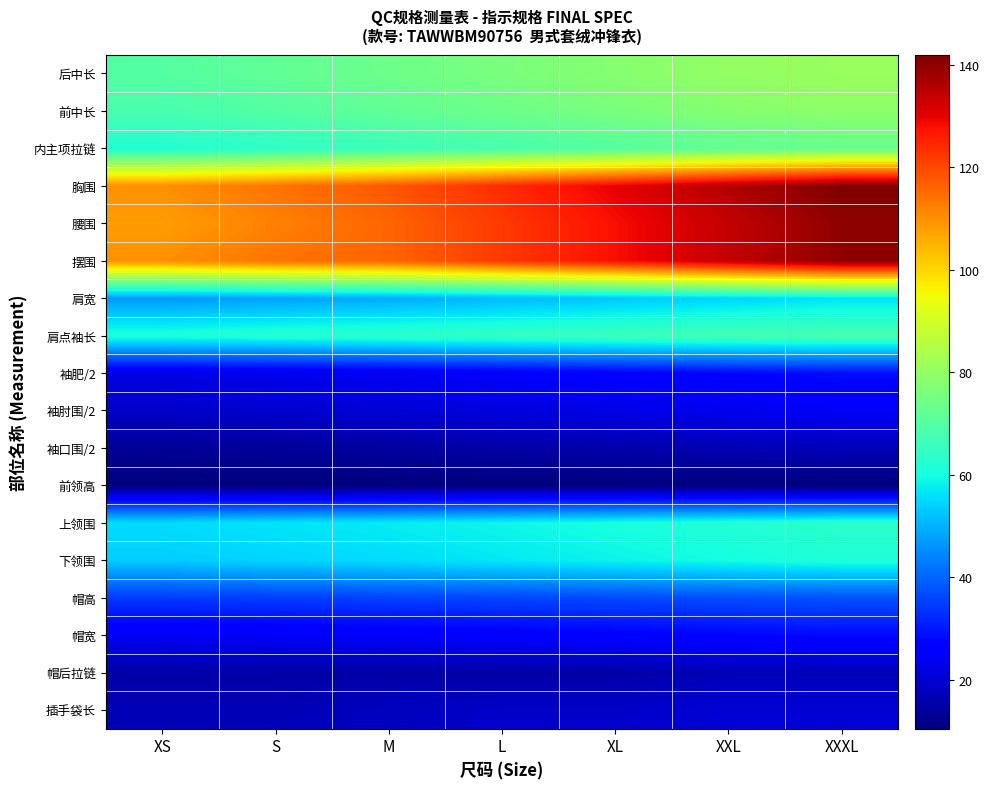

How many data points does each series have?

7